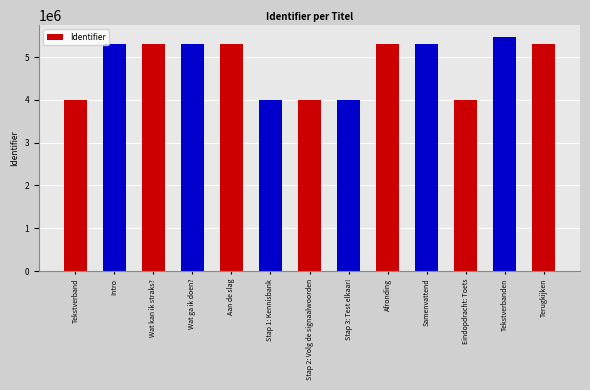

What value does the data have at Wat kan ik straks??

5304496